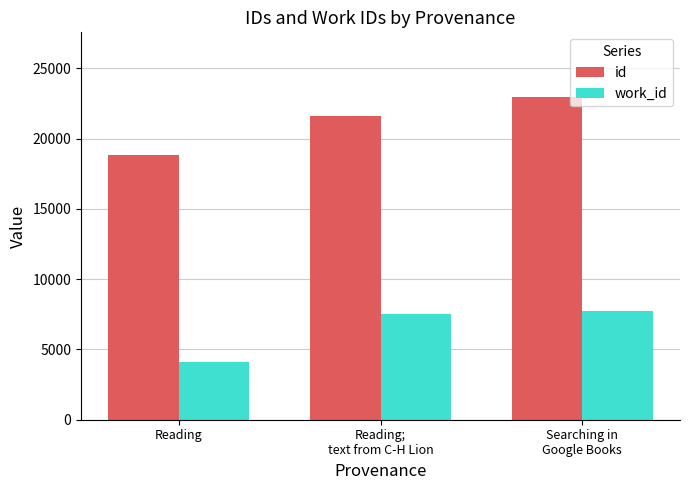

What value does the id series have at Searching in
Google Books?

22967.5